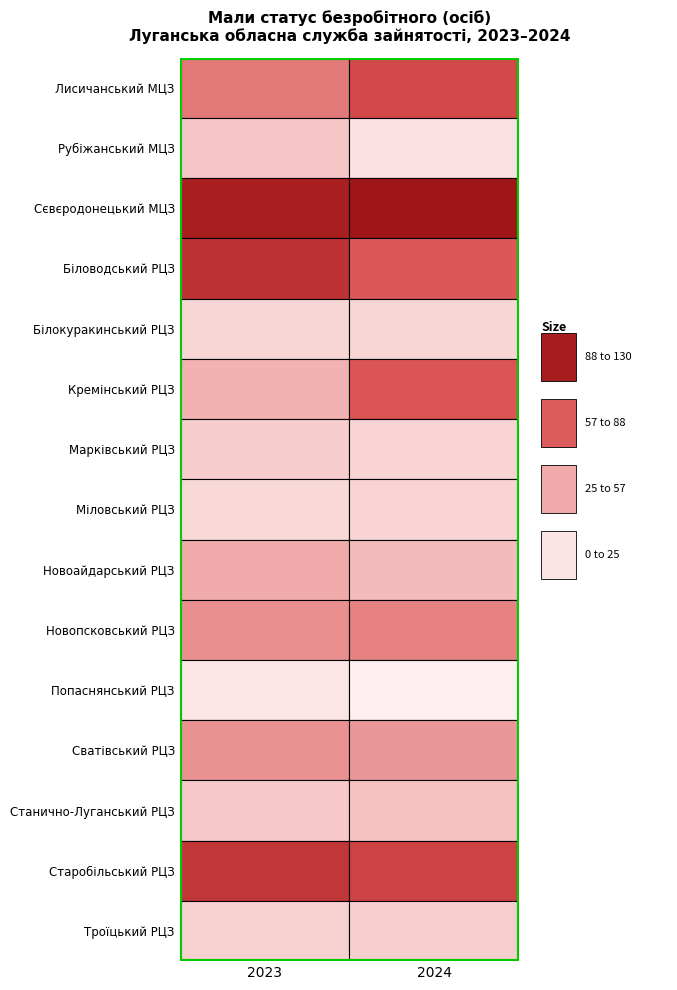

Which category has the highest value in the Марківський РЦЗ series?

2023